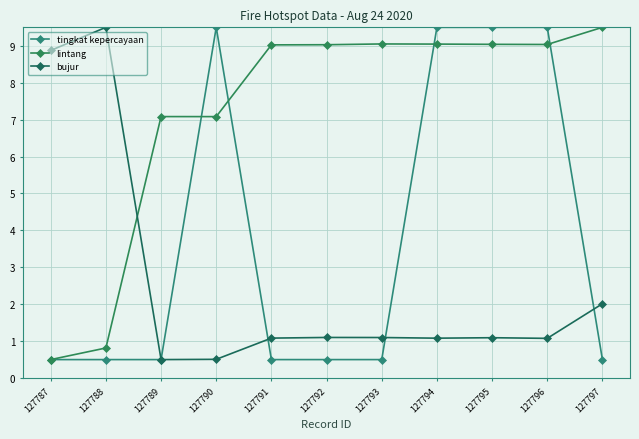

Reading right to left, what are all the values shown in this chart?

tingkat kepercayaan: 0.5	9.5	9.5	9.5	0.5	0.5	0.5	9.5	0.5	0.5	0.5
lintang: 9.5	9.0	9.0	9.0	9.1	9.0	9.0	7.1	7.1	0.8	0.5
bujur: 2.0	1.1	1.1	1.1	1.1	1.1	1.1	0.5	0.5	9.5	8.9